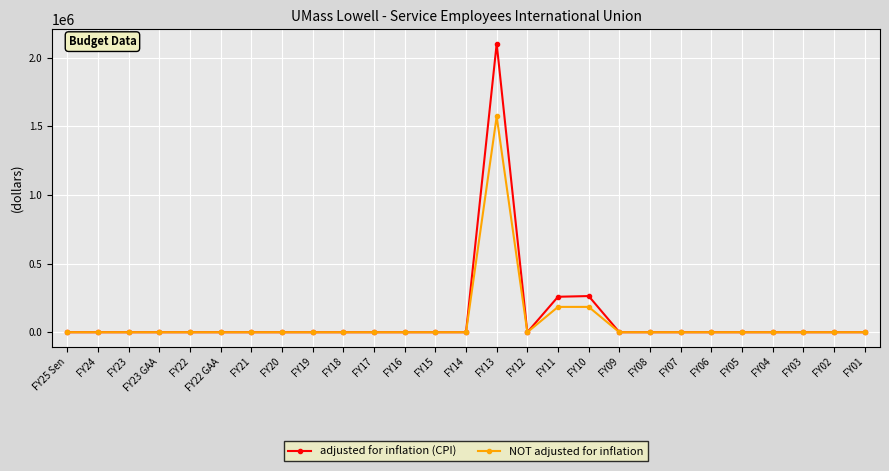

True or false: adjusted for inflation (CPI) has more than 1 points higher than both neighbors.

True